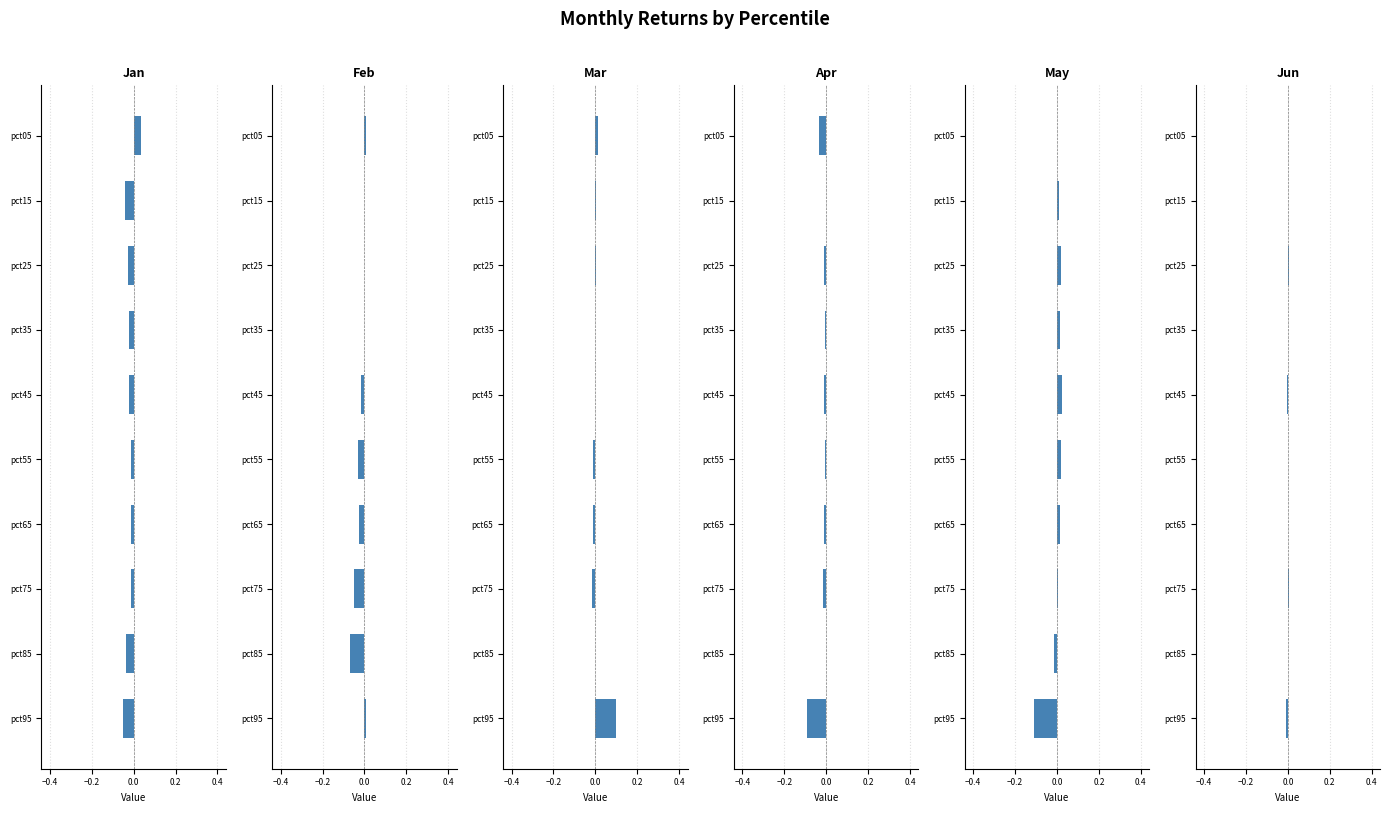

At how many categories does at least one series exceed 0?

9